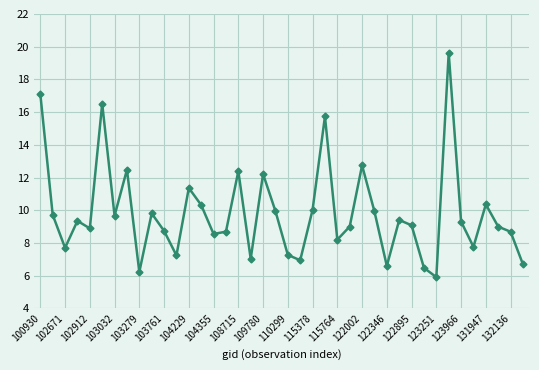

What is the average value?

9.8